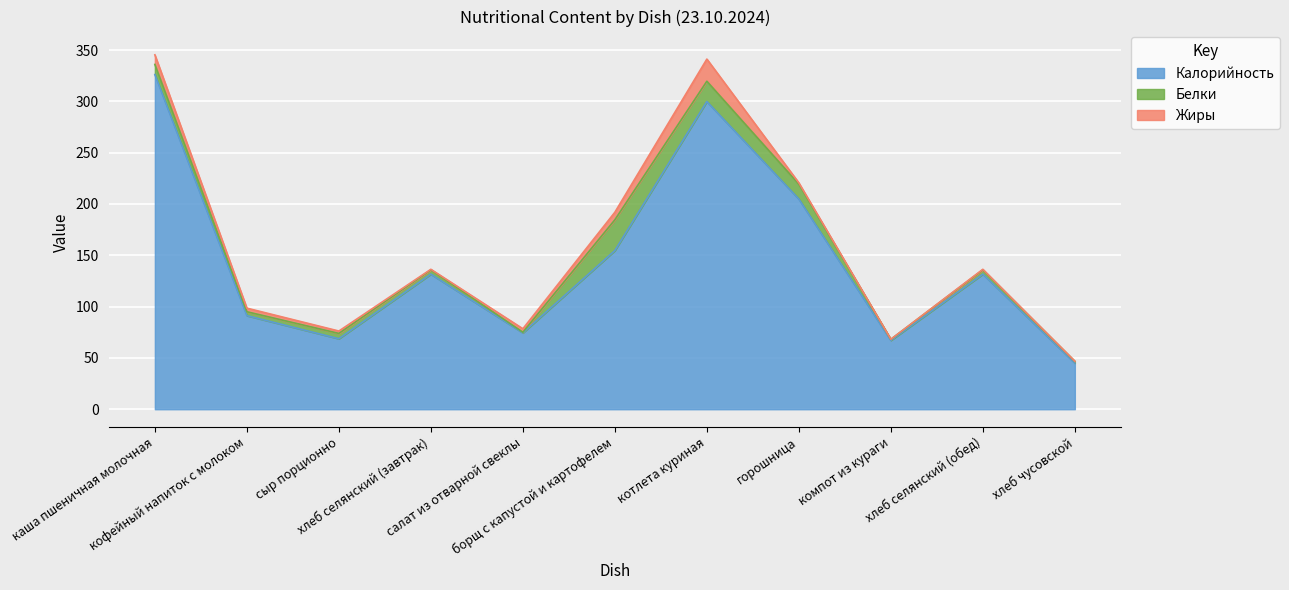

What is the difference between the maximum and second lowest values in the Калорийность series?

259.0